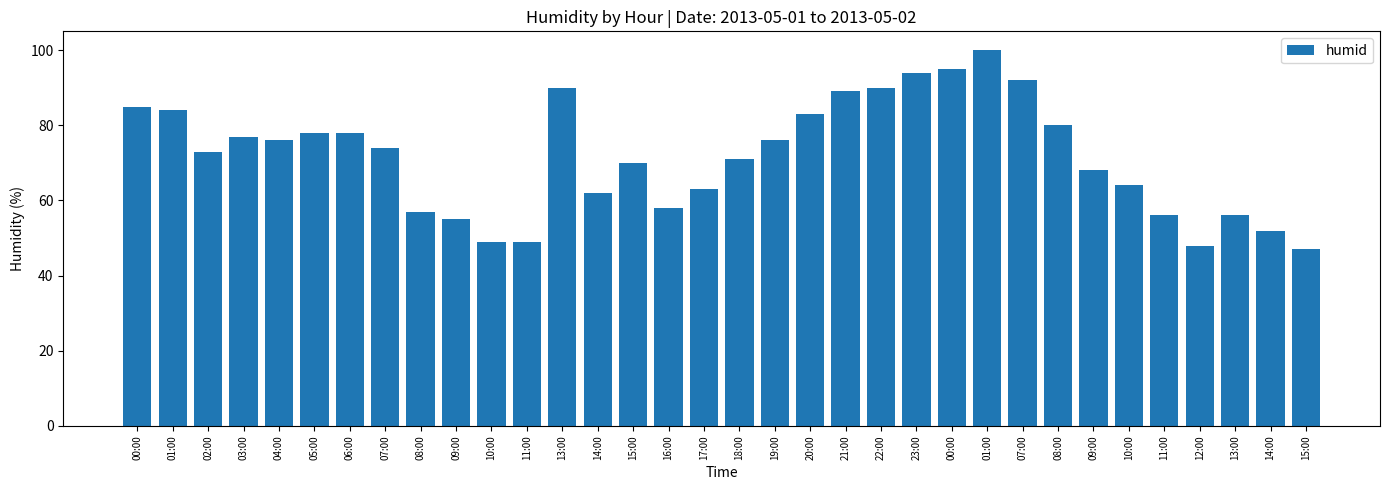

At which category does the chart reach its peak across all series?

01:00